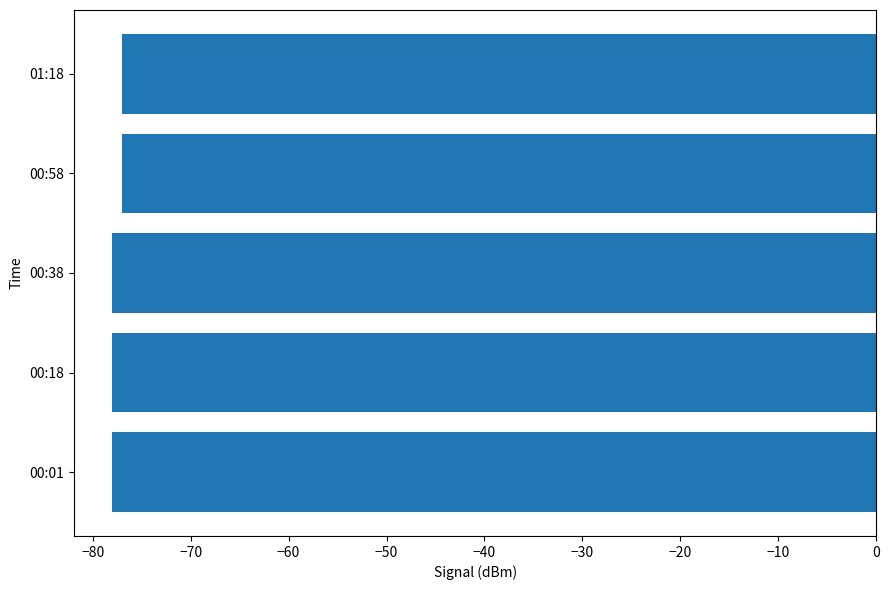

How many data points does each series have?

5